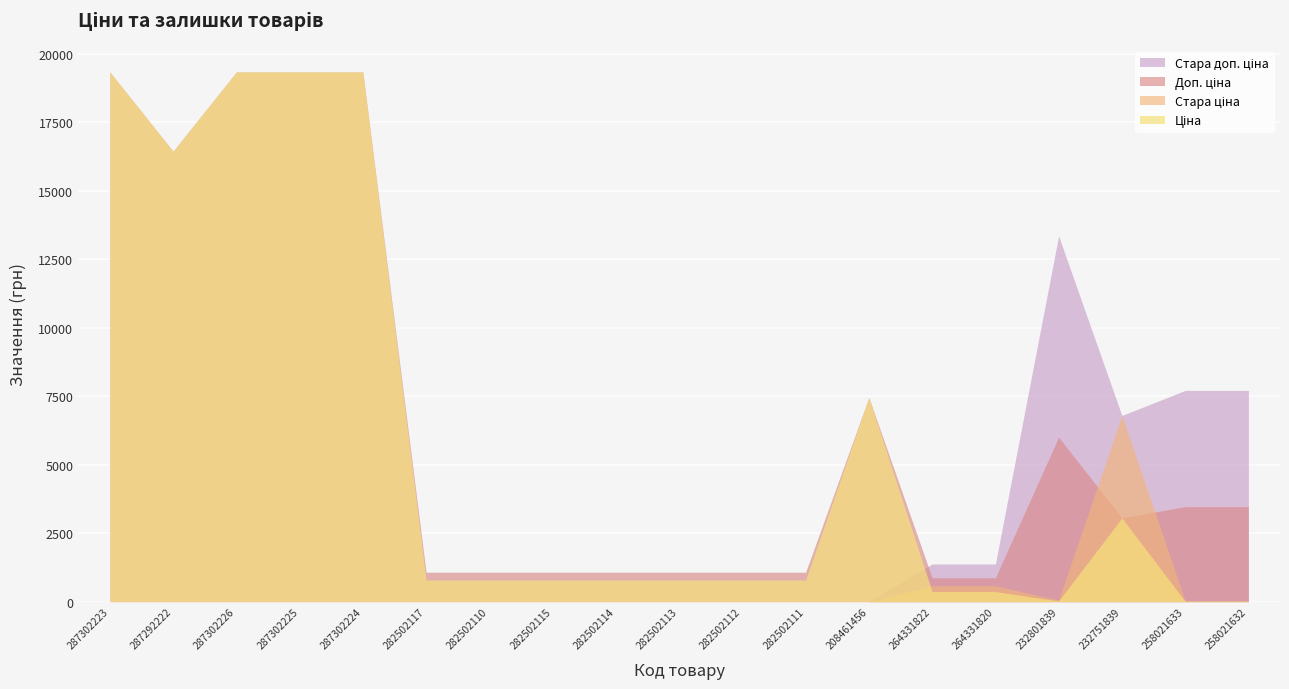

Between 287302224 and 282502113, which series saw the biggest shift?

Ціна